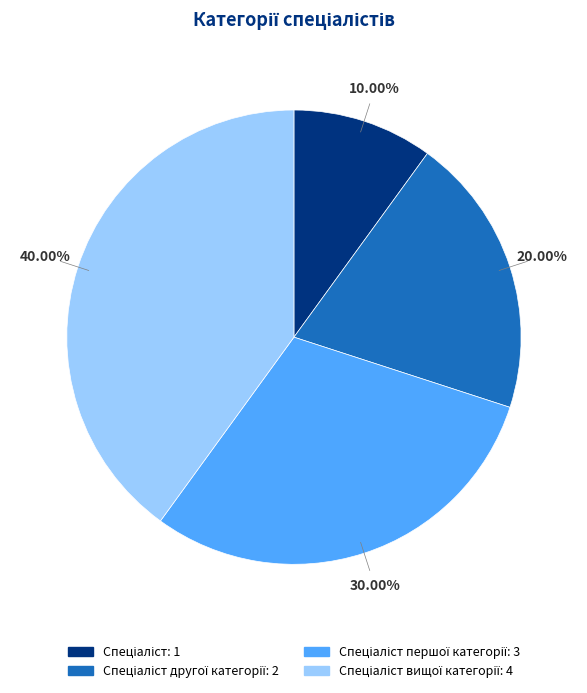

Does any single category account for the majority?

No